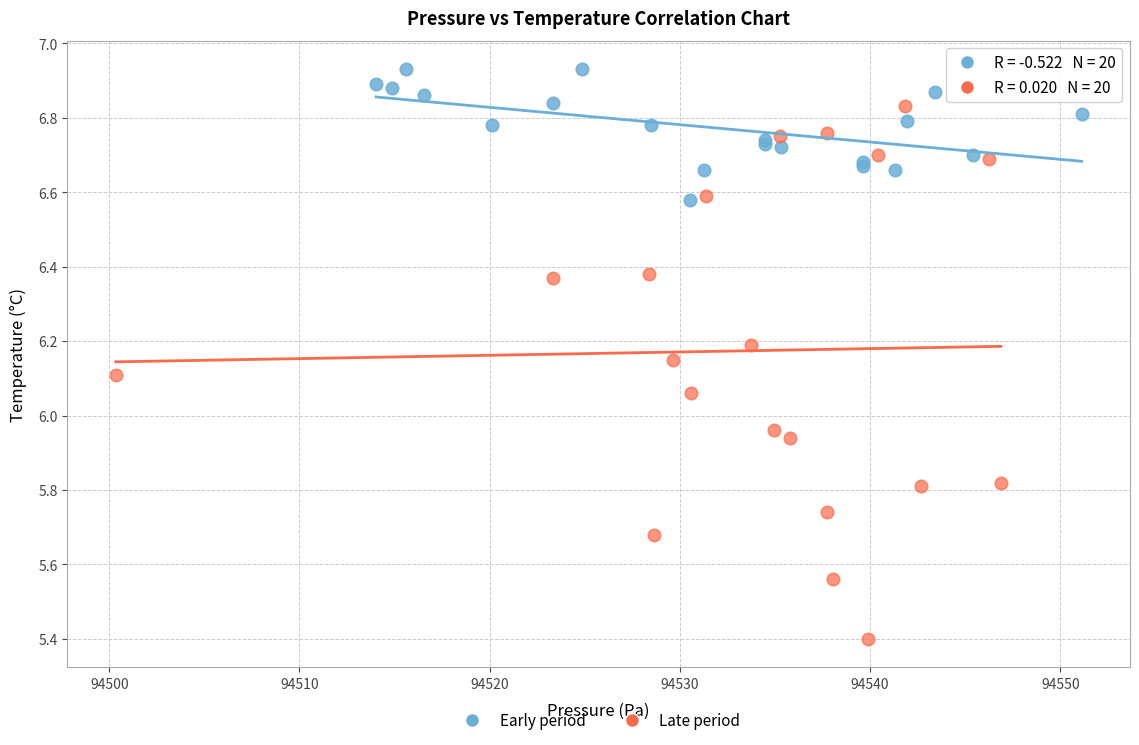

Which series contains the highest Y value?

Early period